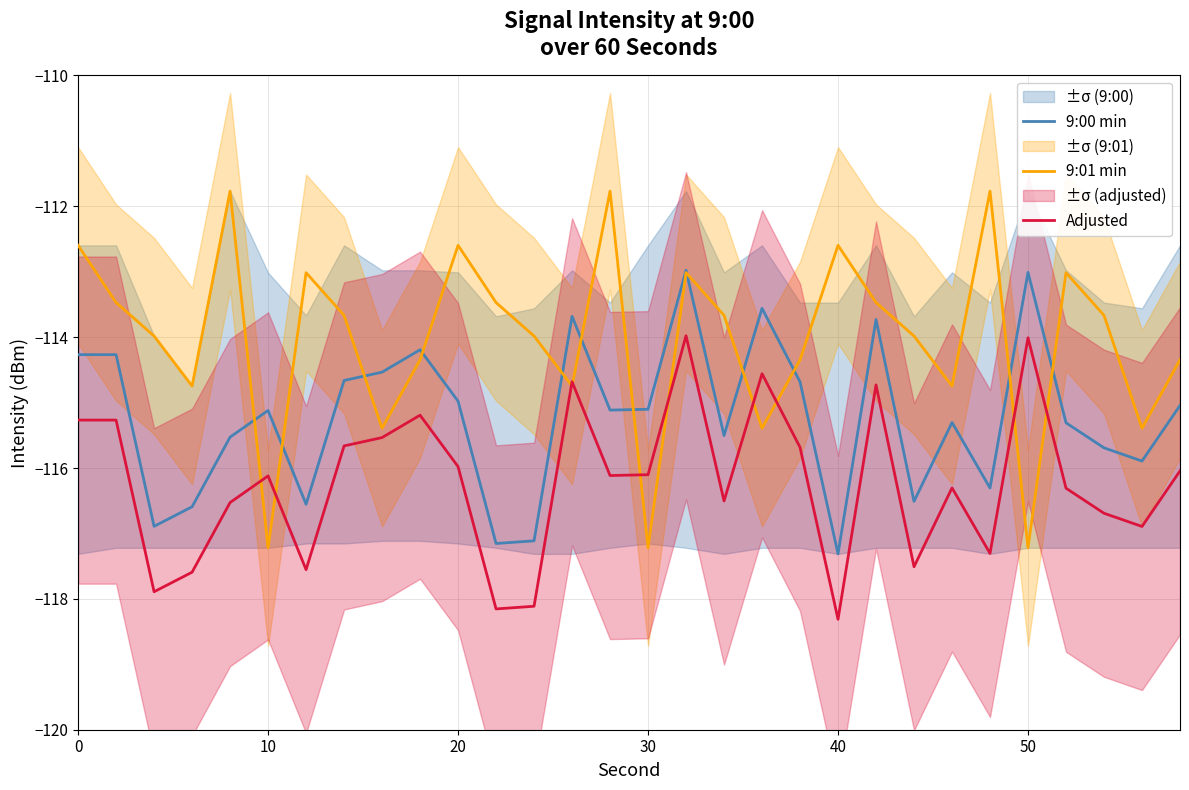

Is it true that 9:01 min equals -112.6 at 0?

True